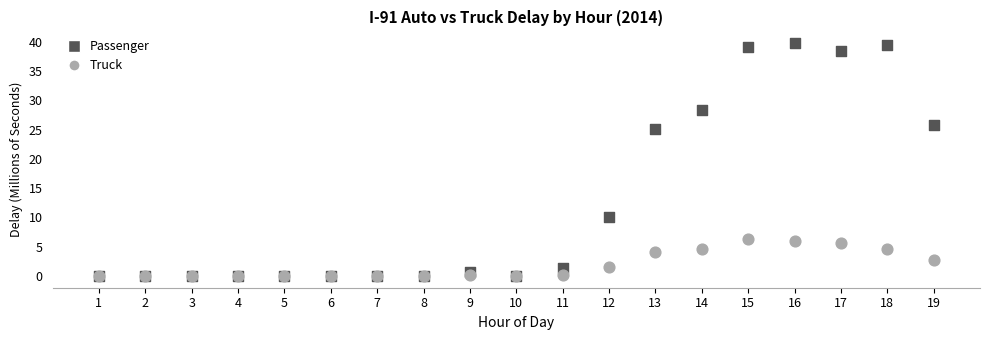

Across all series, what Y value is closest to 19?

25.1